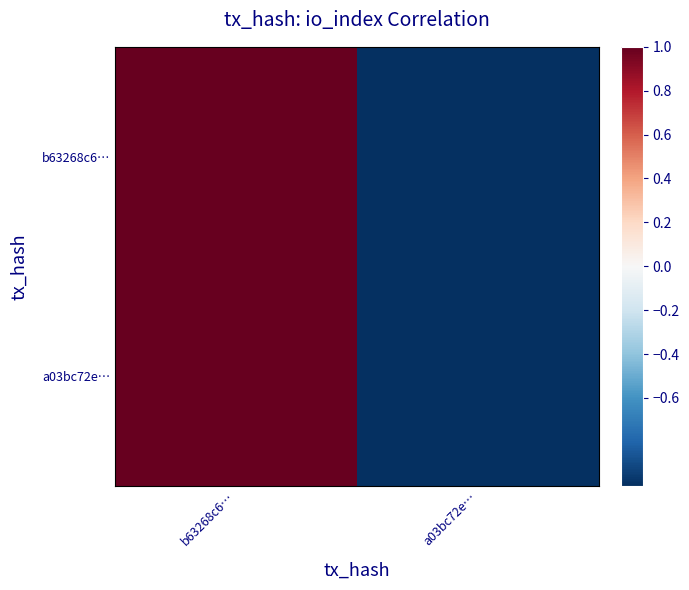

Rank the series by their maximum value, from lowest to highest.

b63268c6…, a03bc72e…